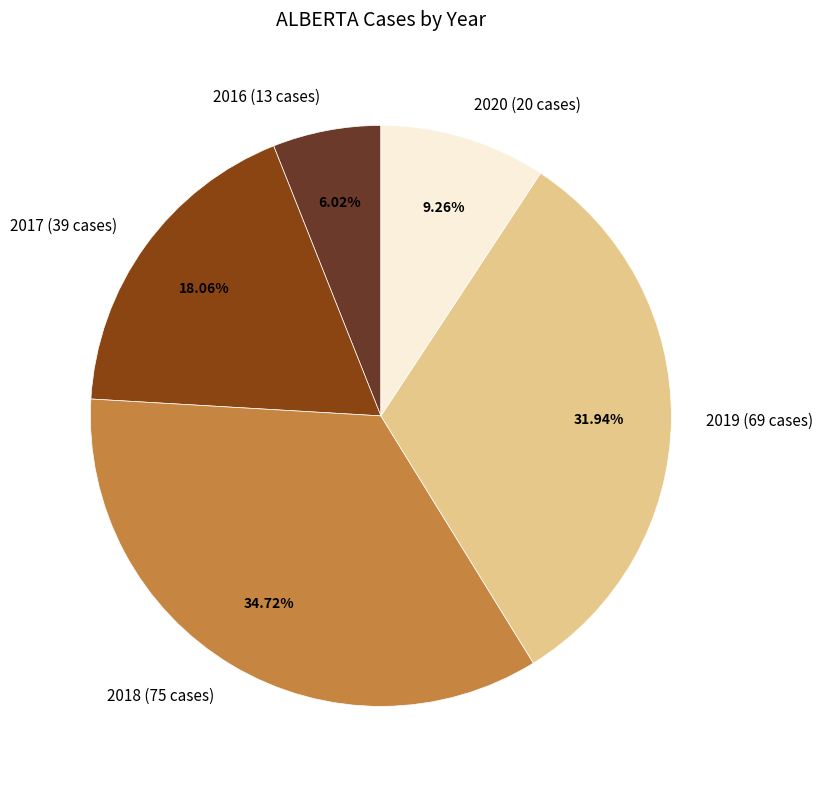

How many segments does this pie chart have?

5